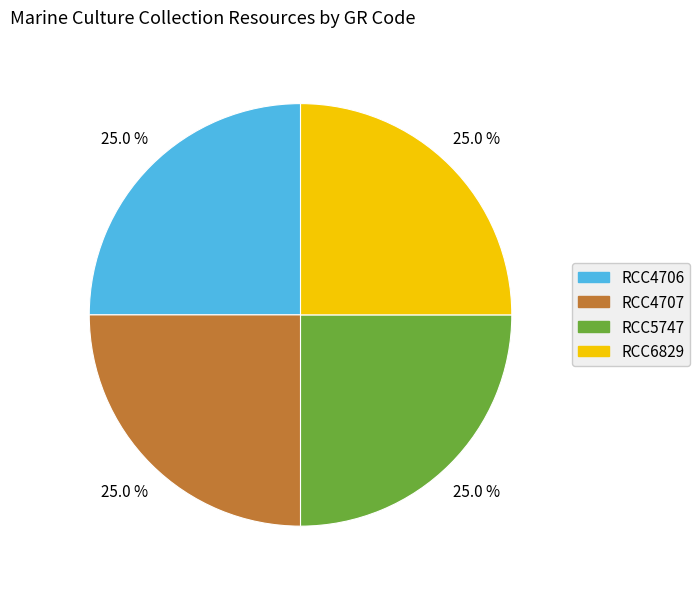

True or false: RCC4706 accounts for 39% of the total.

False